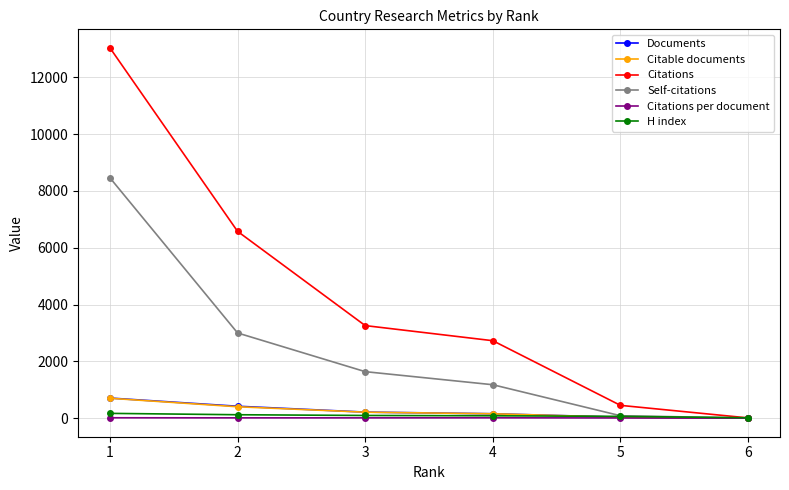

What is the maximum value for Citations?

13035.0